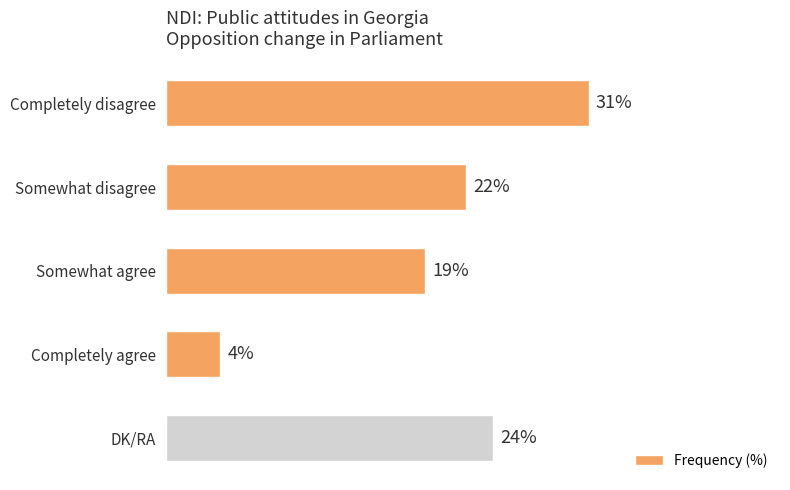

Between Completely agree and Somewhat disagree, which is larger?

Somewhat disagree